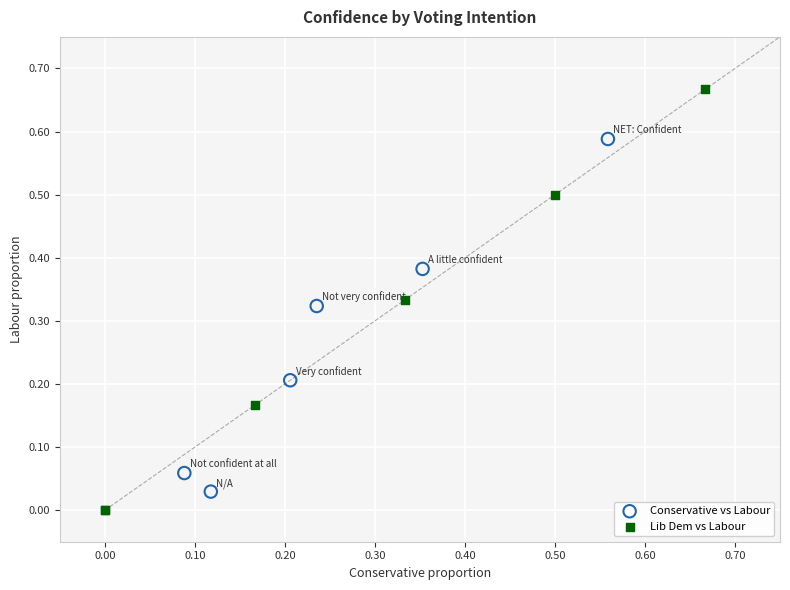

What are all the series names shown in the legend?

Conservative vs Labour, Lib Dem vs Labour